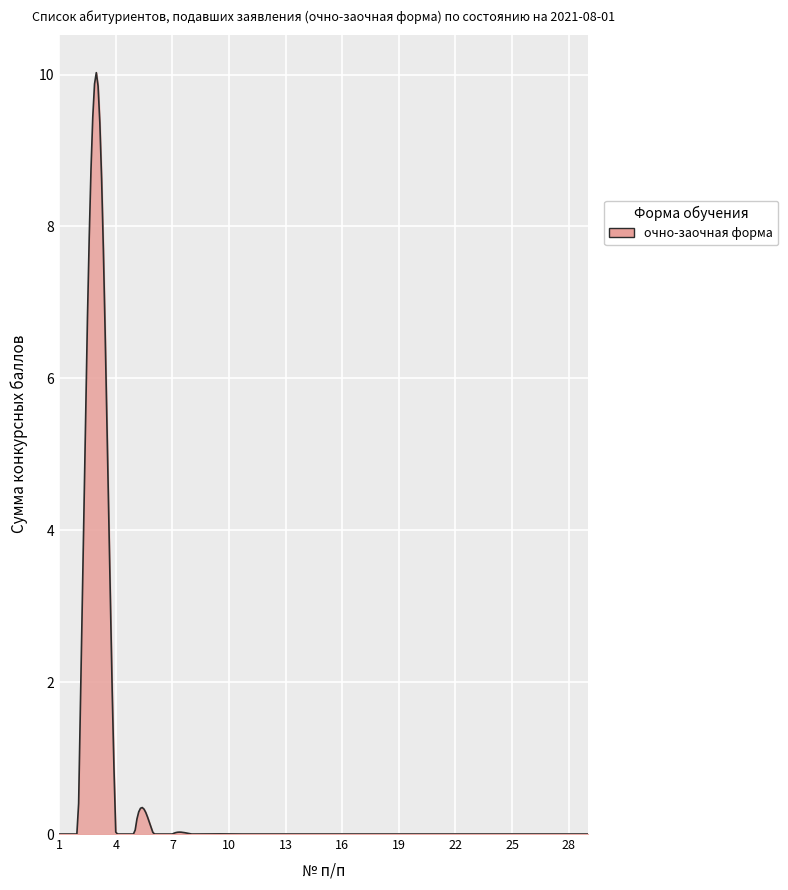

What is the maximum value shown in the chart?

10.0